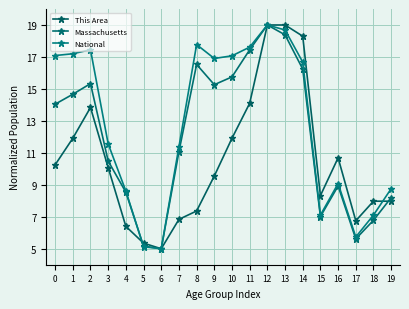

Reading left to right, what are all the values shown in this chart?

This Area: 0=10.2	1=11.9	2=13.8	3=10.1	4=6.4	5=5.3	6=5.0	7=6.8	8=7.4	9=9.6	10=11.9	11=14.1	12=19.0	13=19.0	14=18.3	15=8.3	16=10.7	17=6.8	18=8.0	19=8.0
Massachusetts: 0=14.0	1=14.7	2=15.3	3=10.5	4=8.5	5=5.2	6=5.0	7=11.1	8=16.5	9=15.3	10=15.8	11=17.4	12=19.0	13=18.4	14=16.2	15=7.0	16=8.9	17=5.6	18=6.8	19=8.2
National: 0=17.1	1=17.2	2=17.5	3=11.6	4=8.6	5=5.1	6=5.0	7=11.4	8=17.8	9=16.9	10=17.1	11=17.6	12=19.0	13=18.7	14=16.7	15=7.1	16=9.1	17=5.7	18=7.1	19=8.8